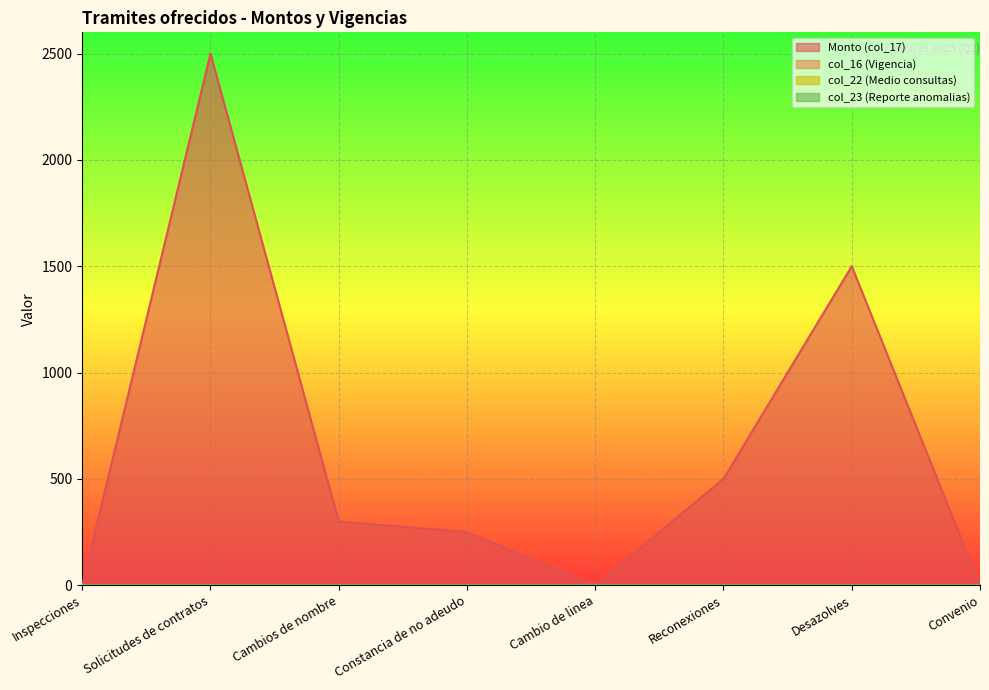

Where is the first local maximum for Monto (col_17)?

Solicitudes de contratos